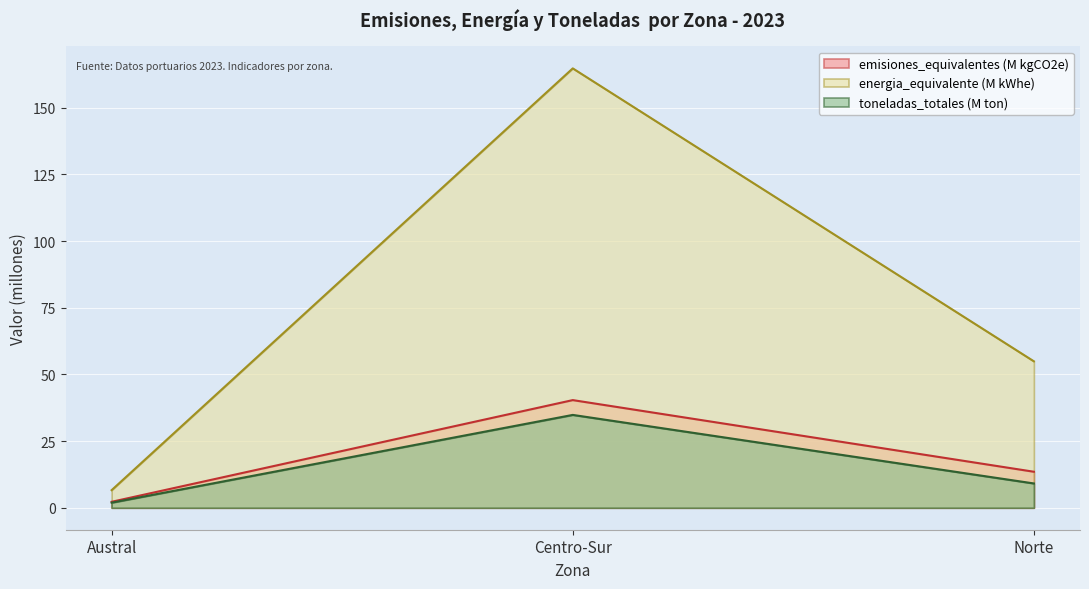

At which label is energia_equivalente (M kWhe) closest to 85?

Norte